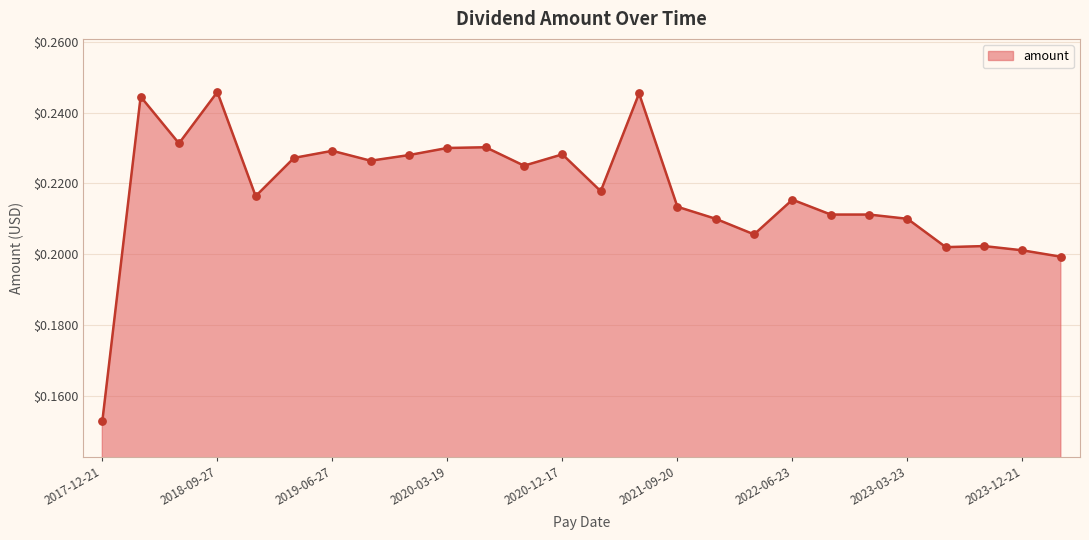

Which has a higher value, 2021-09-20 or 2021-03-22?

2021-03-22